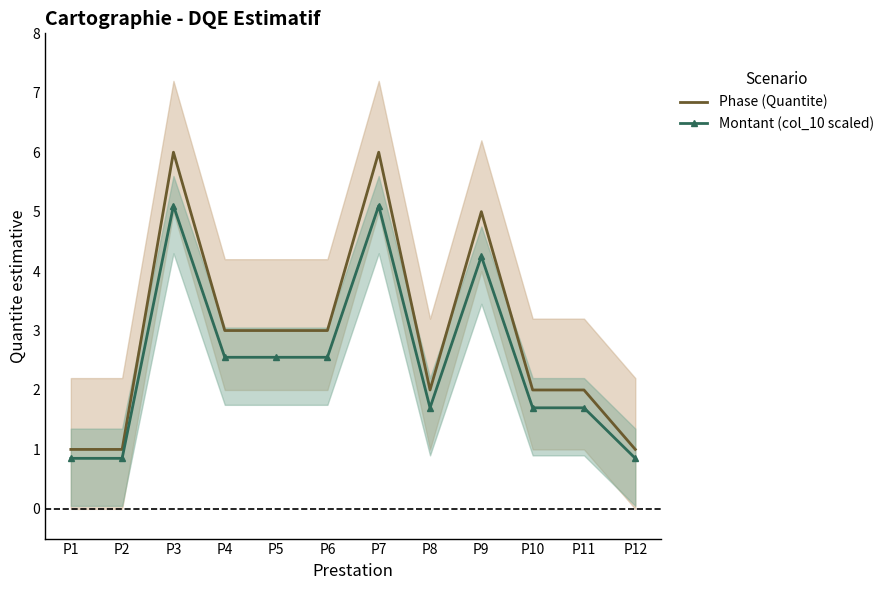

How many data points in Montant (col_10 scaled) are above 2?

6